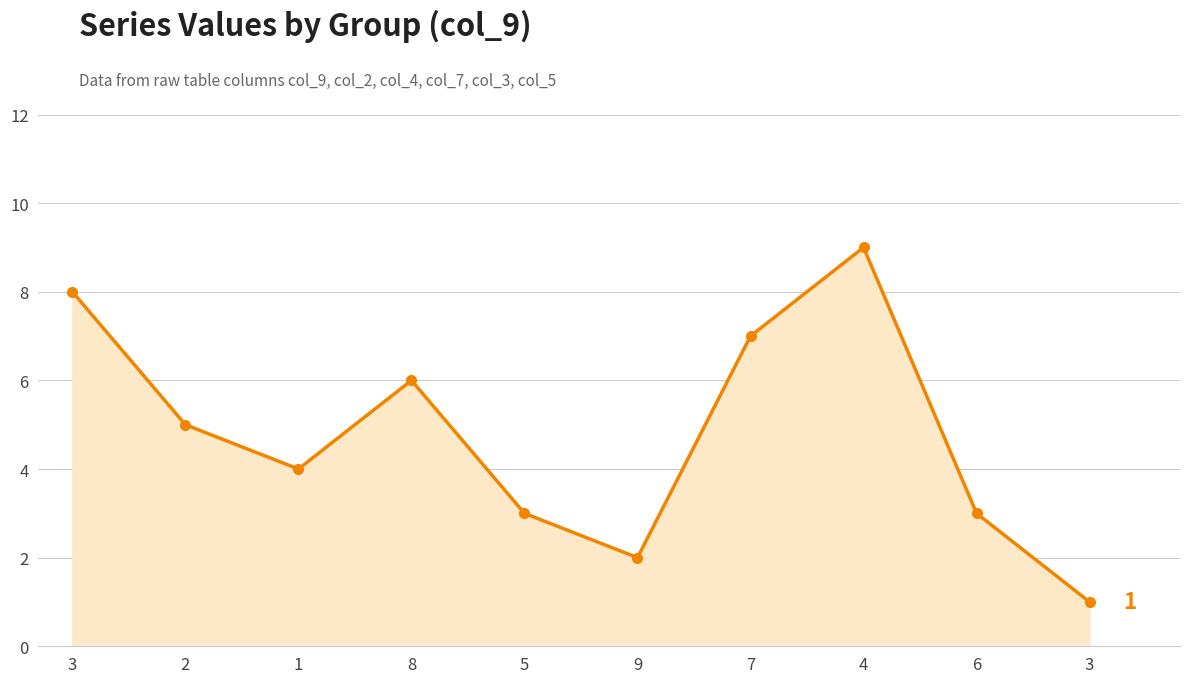

At which category does the data reach its first local valley?

1